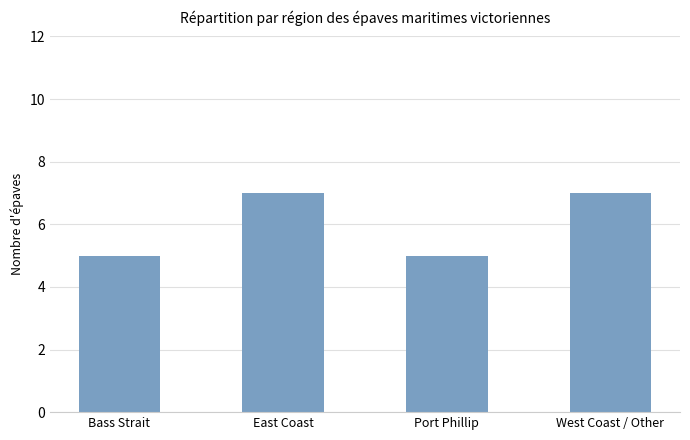

Reading left to right, extract all data points from this chart.

5	7	5	7